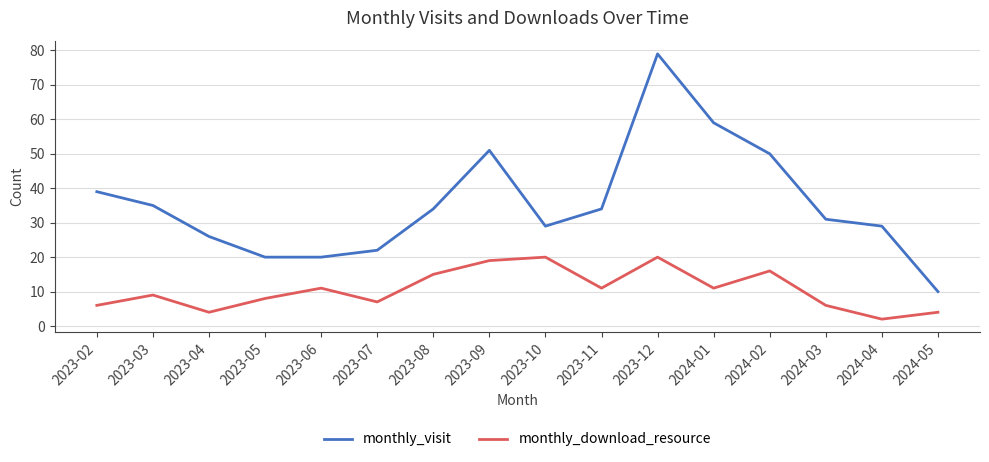

Reading left to right, extract all data points from this chart.

monthly_visit: 39	35	26	20	20	22	34	51	29	34	79	59	50	31	29	10
monthly_download_resource: 6	9	4	8	11	7	15	19	20	11	20	11	16	6	2	4